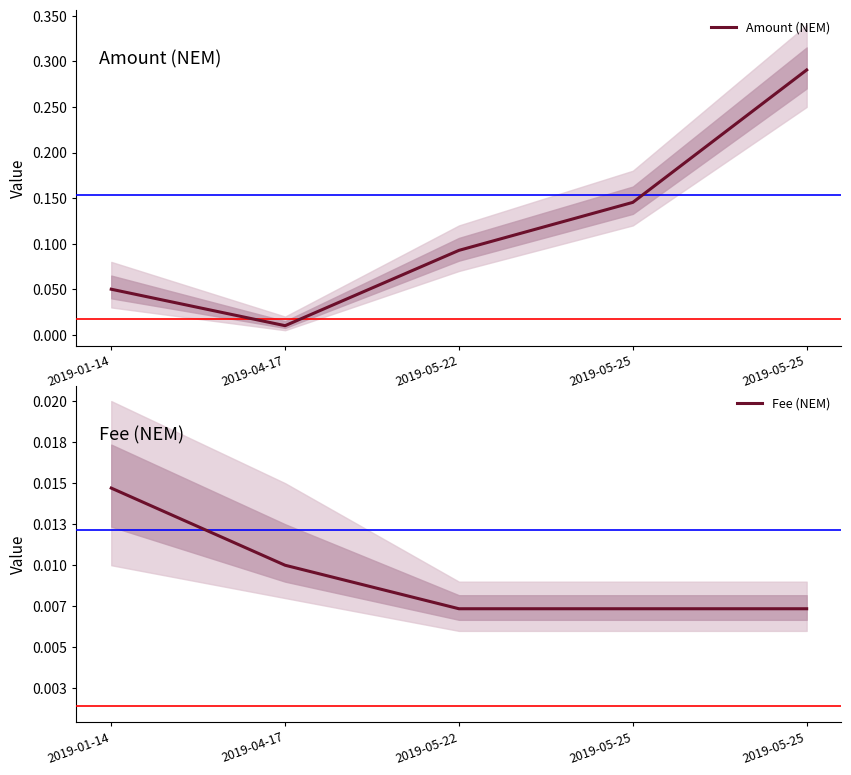

Is the value of Amount (NEM) at 2019-01-14 greater than the value of Fee (NEM) at 2019-05-22?

Yes